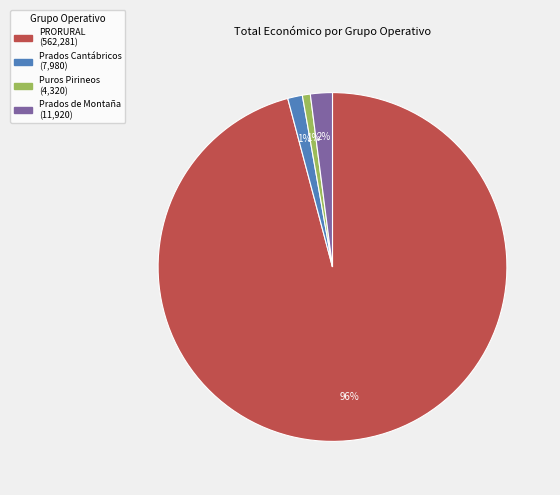

Combined, do Prados de Montaña and PRORURAL account for over 50%?

Yes